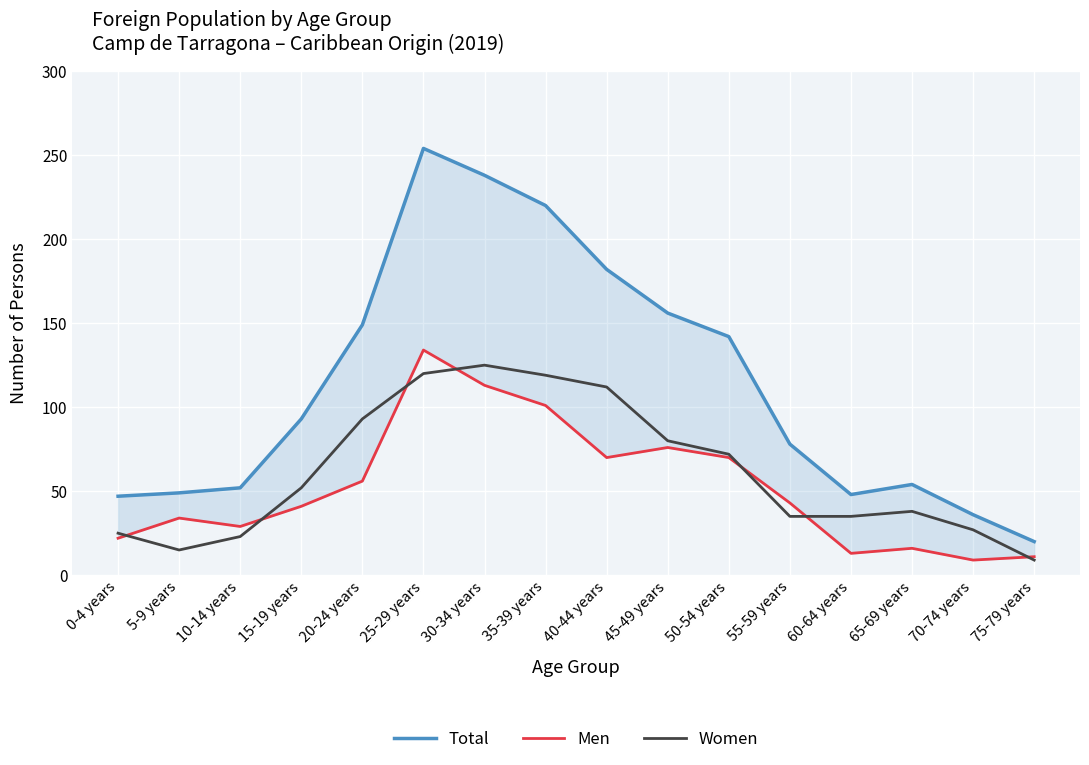

At which label is Total closest to 137?

50-54 years